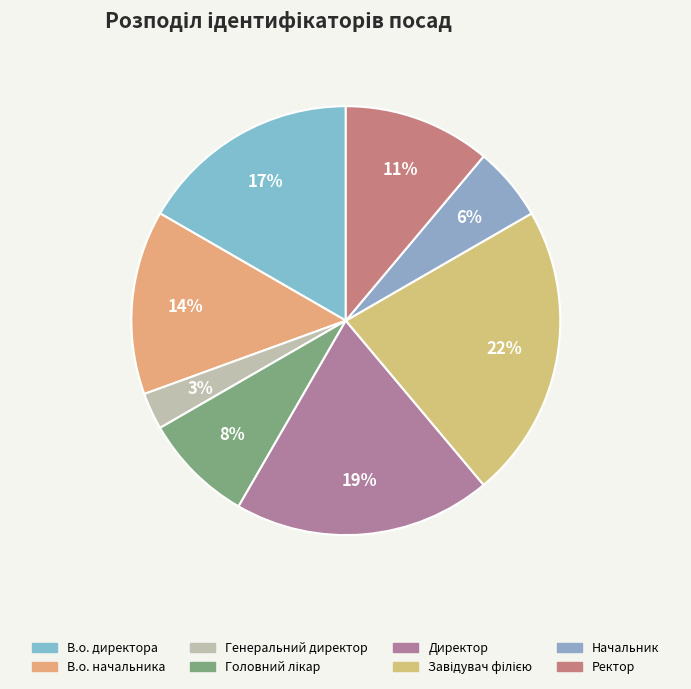

How many segments does this pie chart have?

8